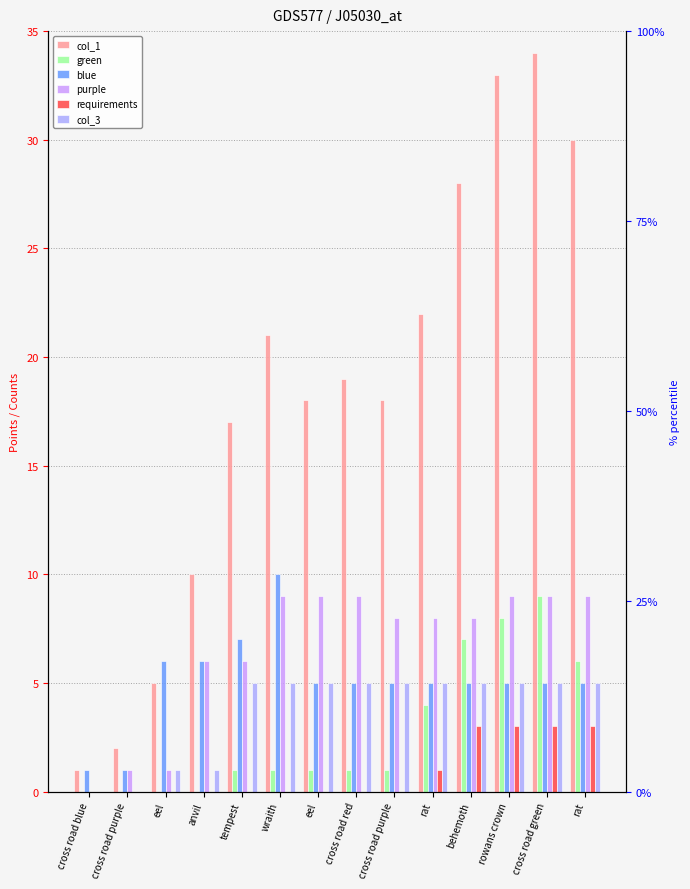

Reading left to right, extract all data points from this chart.

col_1: 1	2	5	10	17	21	18	19	18	22	28	33	34	30
green: 0	0	0	0	1	1	1	1	1	4	7	8	9	6
blue: 1	1	6	6	7	10	5	5	5	5	5	5	5	5
purple: 0	1	1	6	6	9	9	9	8	8	8	9	9	9
requirements: 0	0	0	0	0	0	0	0	0	1	3	3	3	3
col_3: 0	0	1	1	5	5	5	5	5	5	5	5	5	5